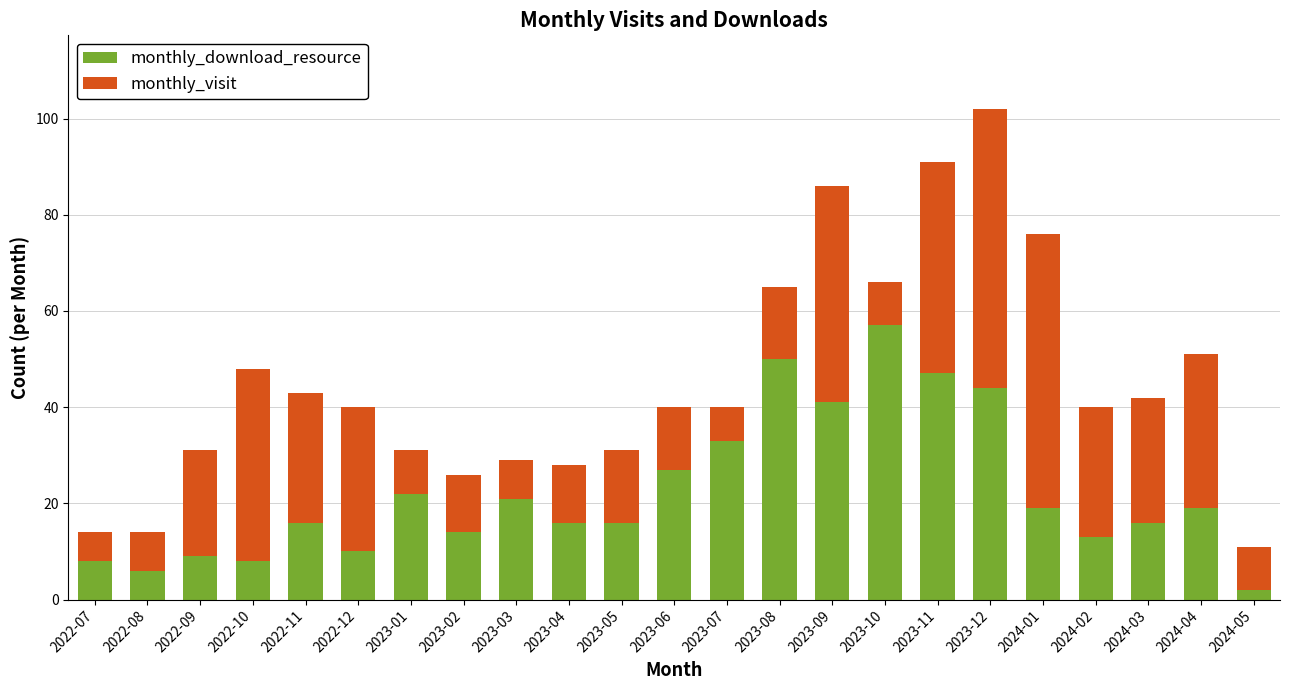

What is the difference between the monthly_download_resource values at 2024-02 and 2023-05?

3